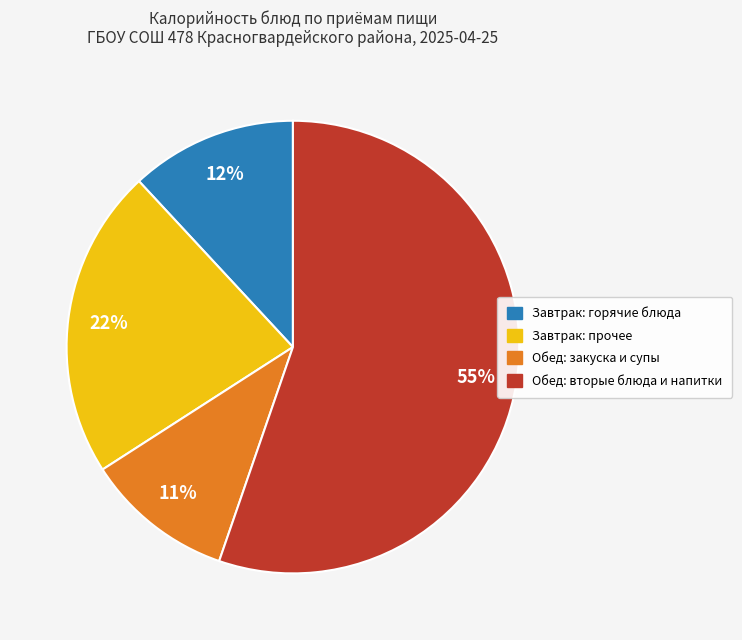

True or false: Обед: закуска и супы accounts for 11% of the total.

True